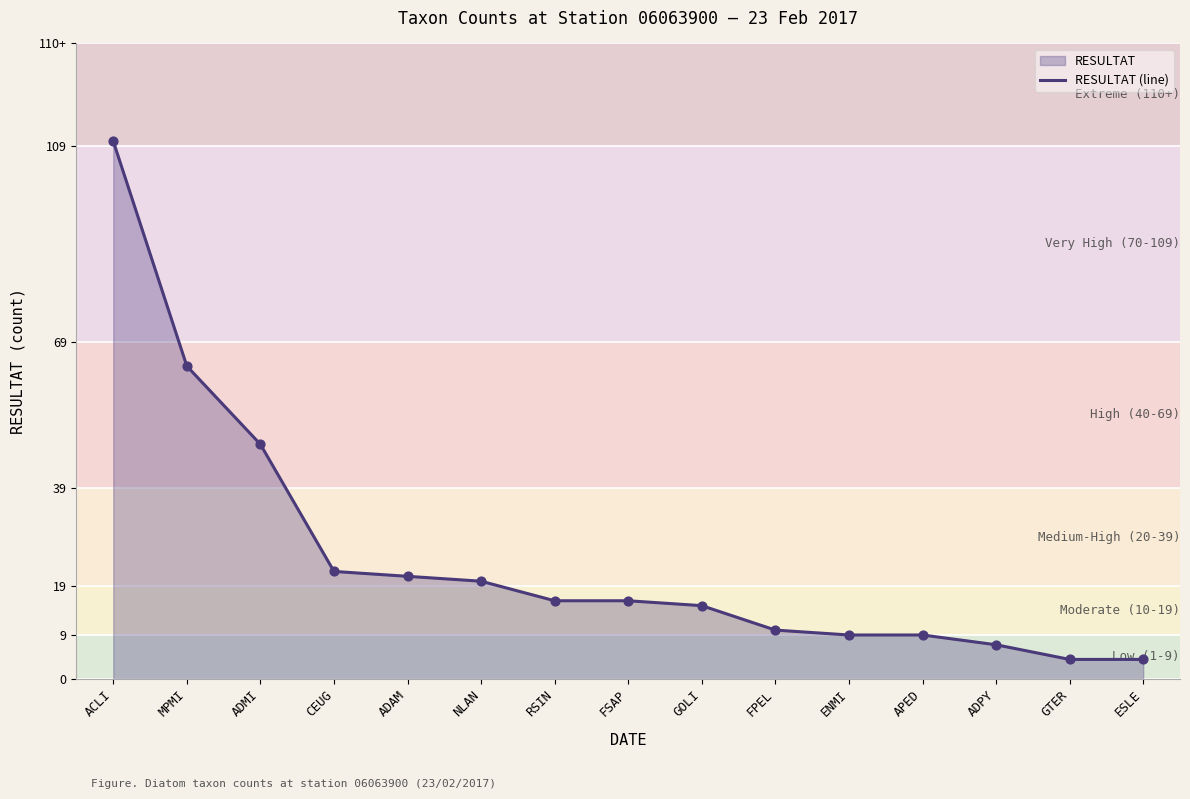

Between ENMI and GTER, which is larger?

ENMI